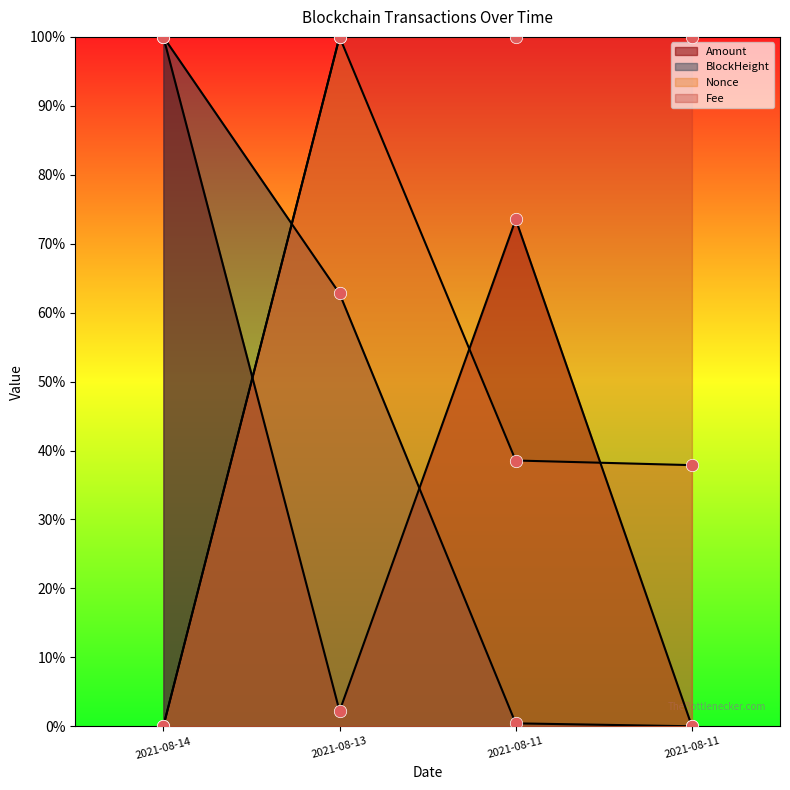

What are all the series names shown in the legend?

Amount, BlockHeight, Nonce, Fee